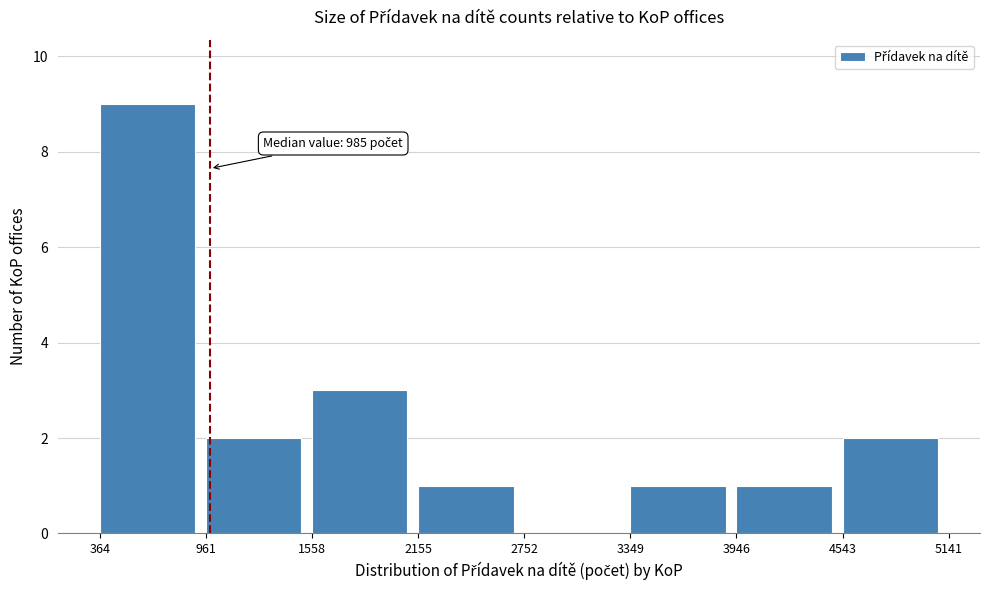

Over which range of the x-axis is the bar tallest?

364 to 961